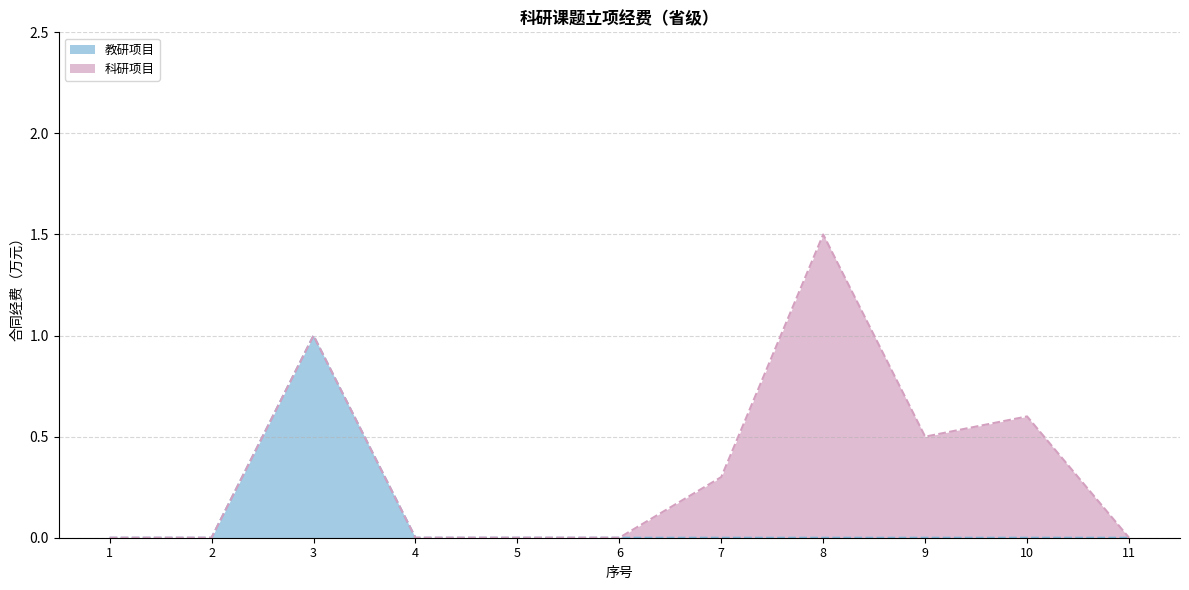

Which category has the lowest value across all series?

1